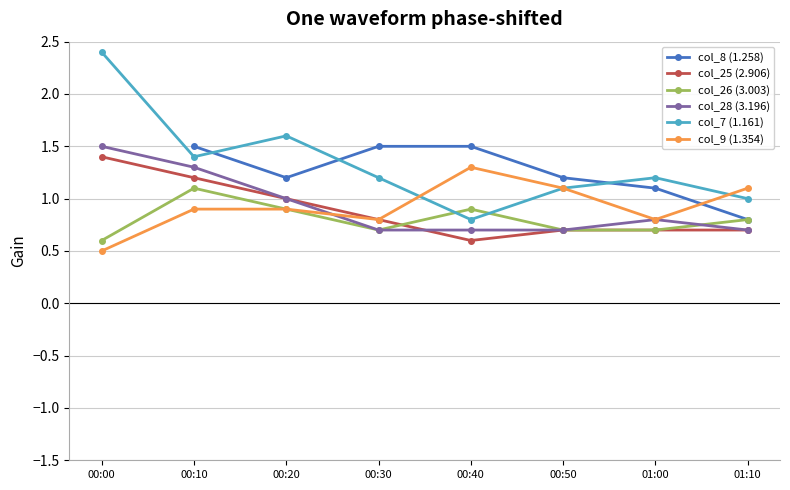

What is the greatest value displayed?

2.4